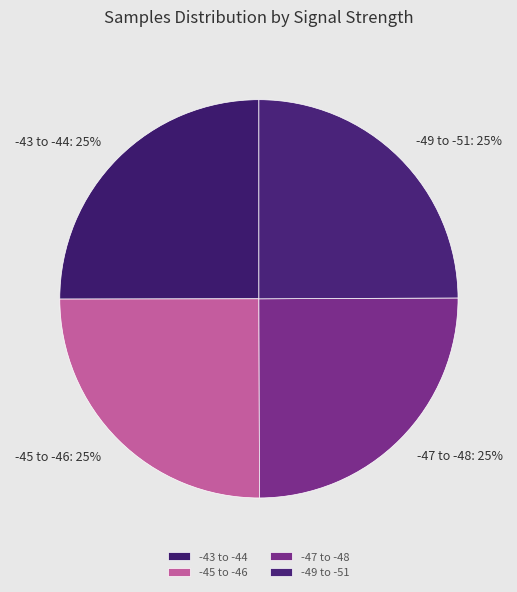

Is there any slice that represents more than half of the pie?

No